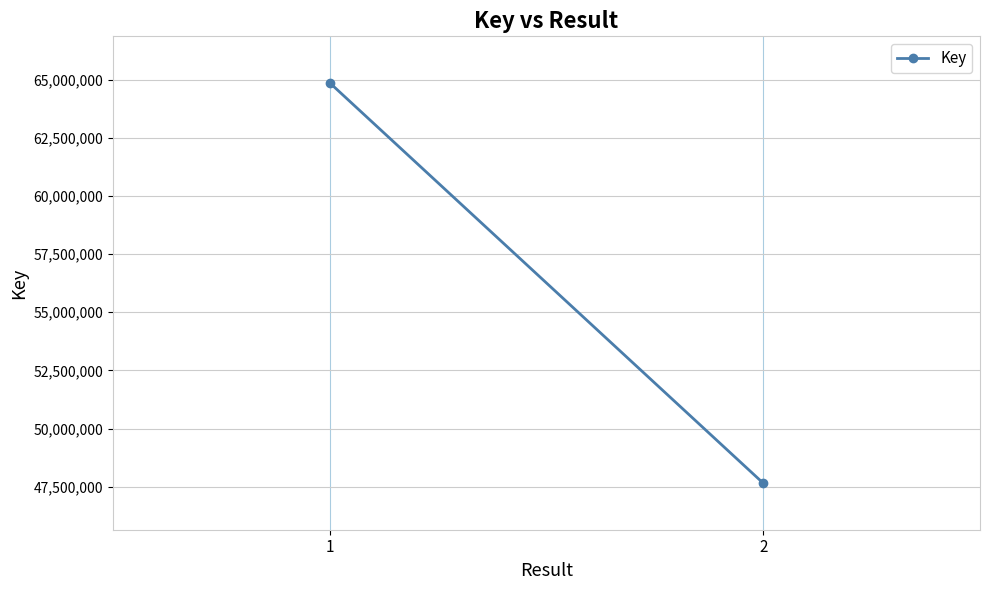

How many categories are shown in the chart?

2